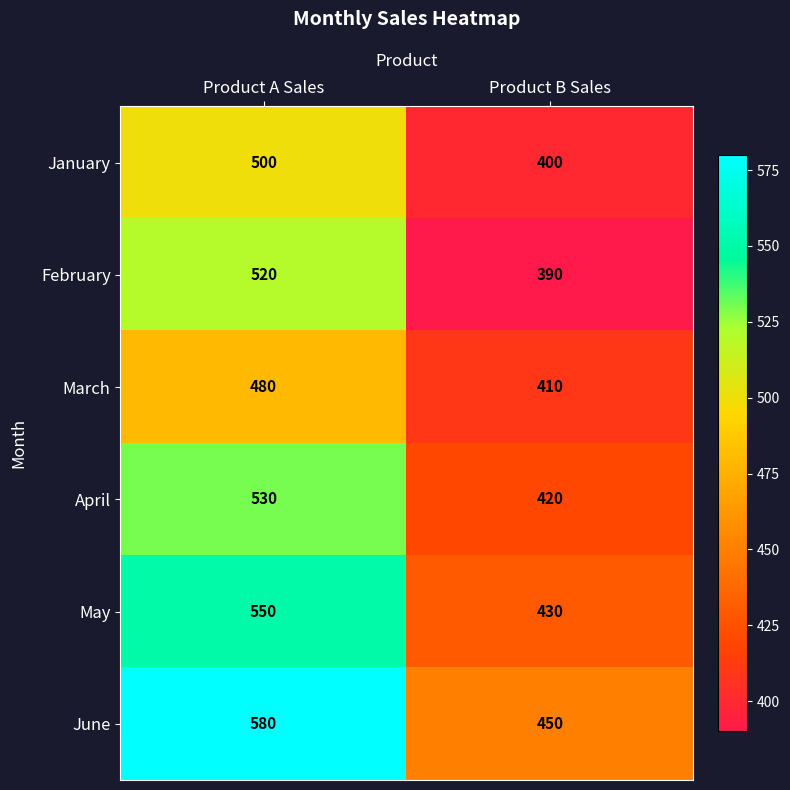

What is the total value across all series at Product B Sales?

2500